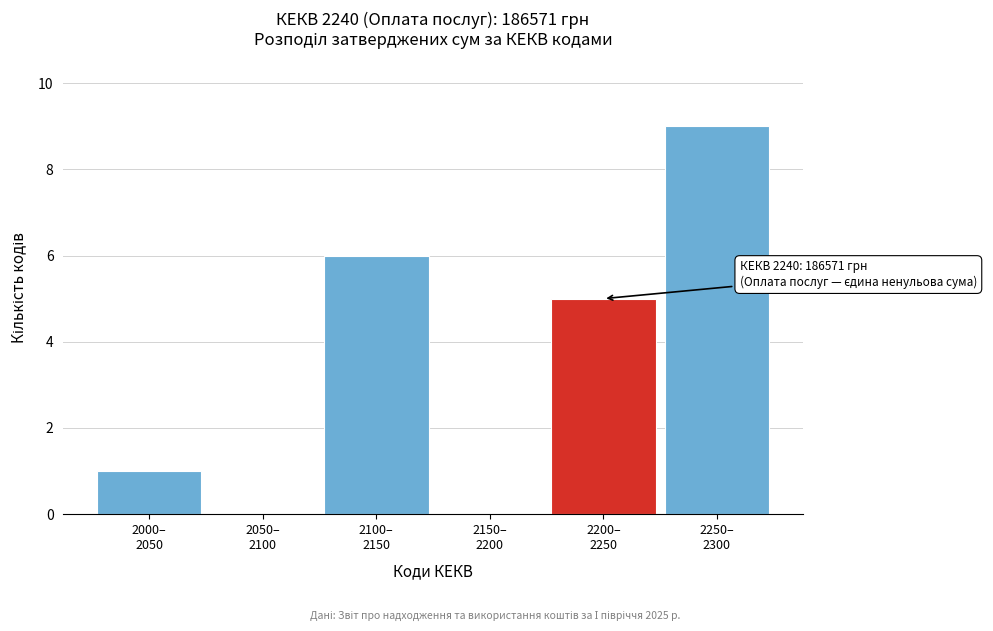

What is the greatest value displayed?

9